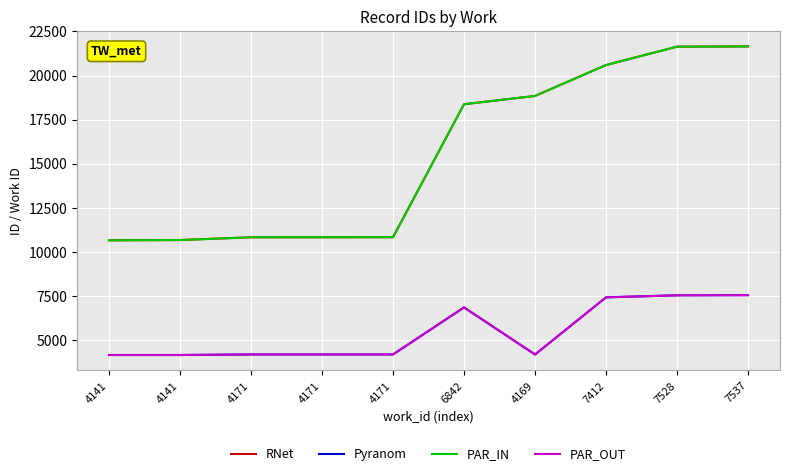

Does the chart have visible grid lines?

Yes